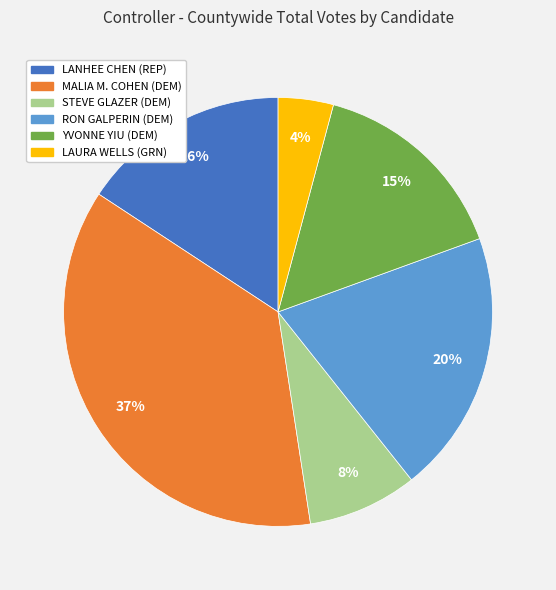

The LAURA WELLS (GRN) slice represents 4% of the pie. True or false?

True